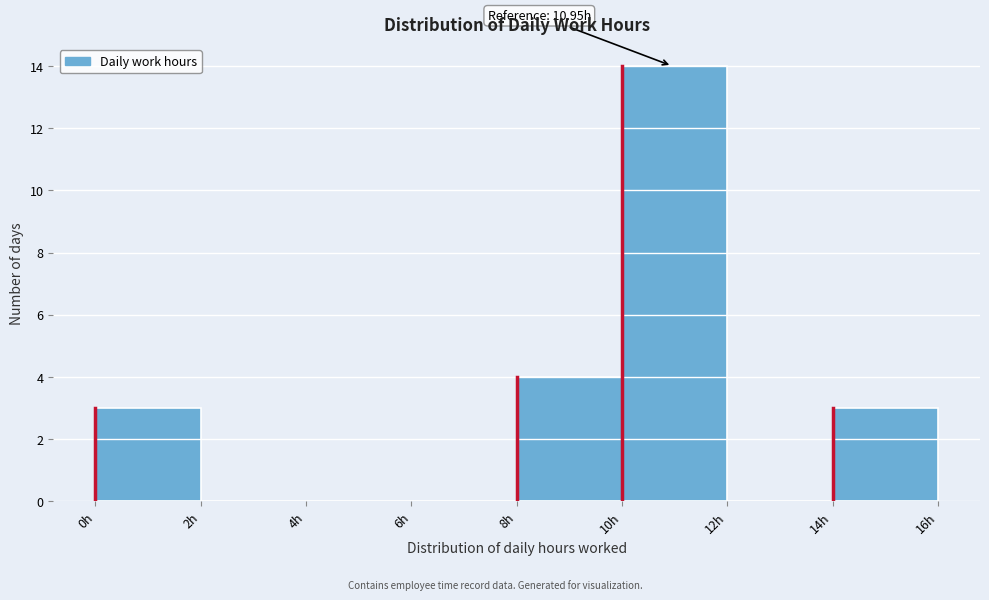

Which range on the x-axis has the tallest bar?

10 to 12